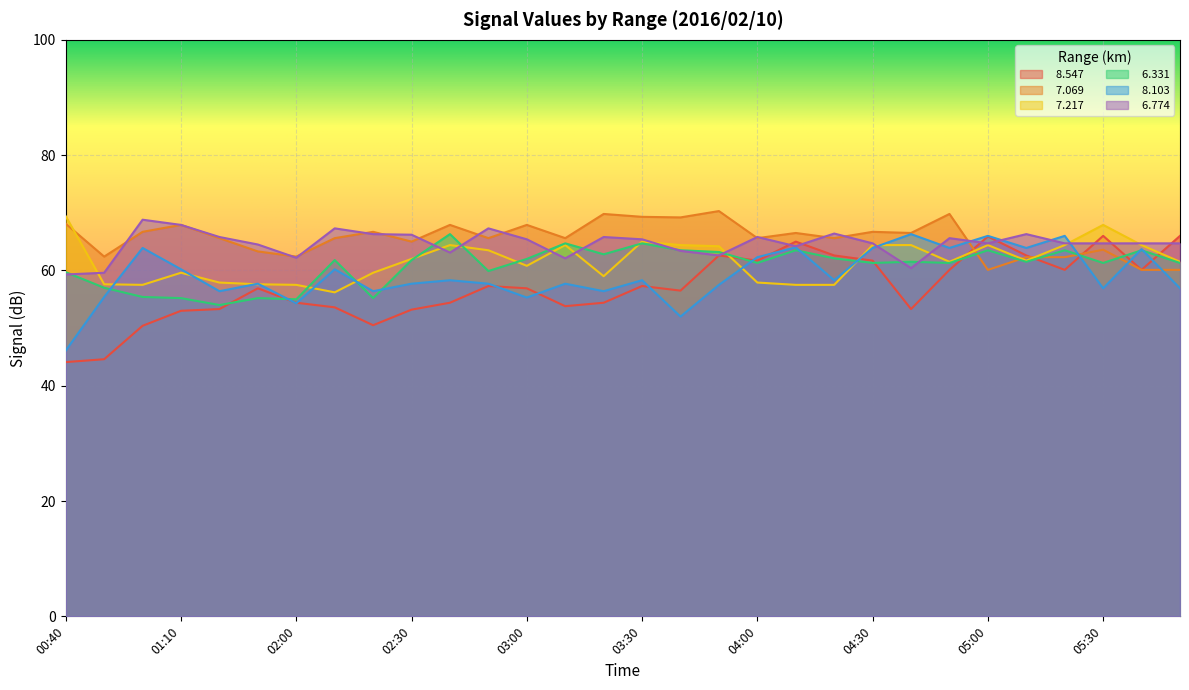

What is the minimum value shown in the chart?

44.1